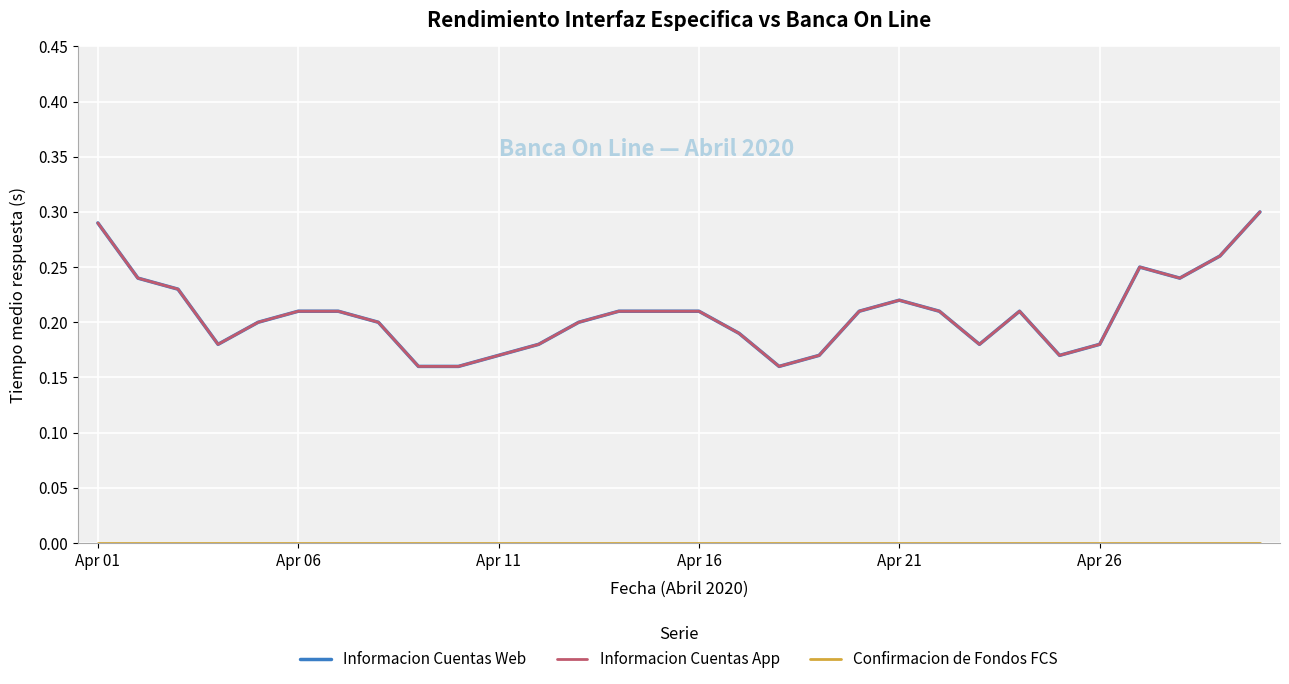

Does the chart have visible grid lines?

Yes